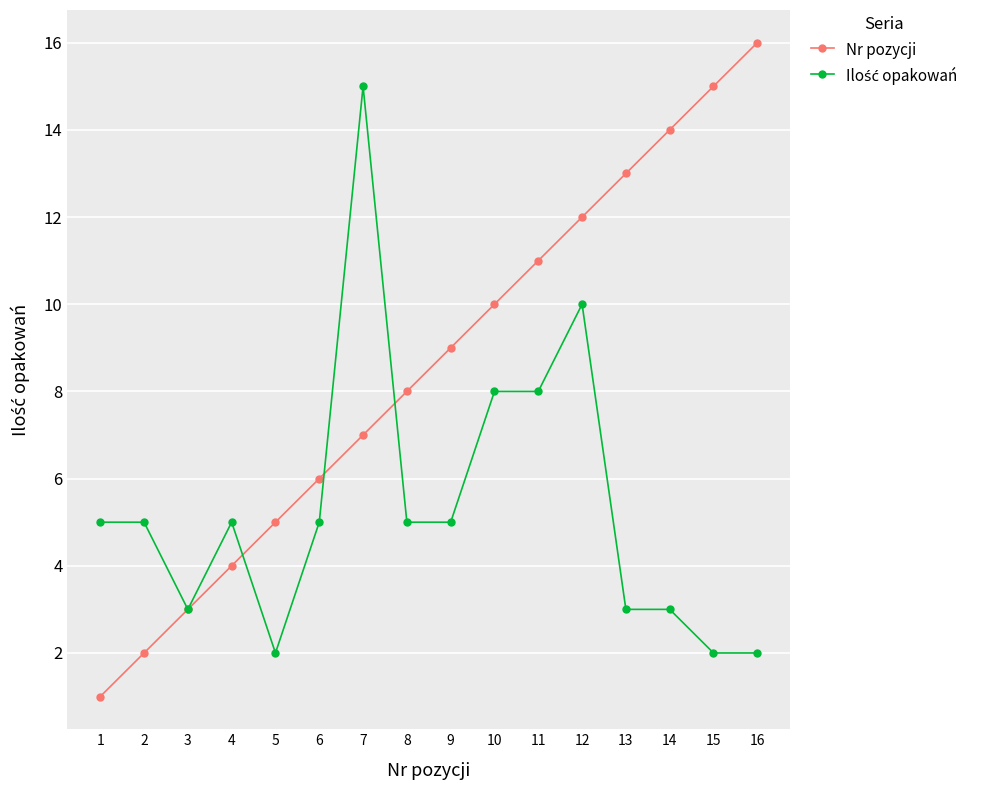

What is the sum of the Nr pozycji values at 16 and 13?

29